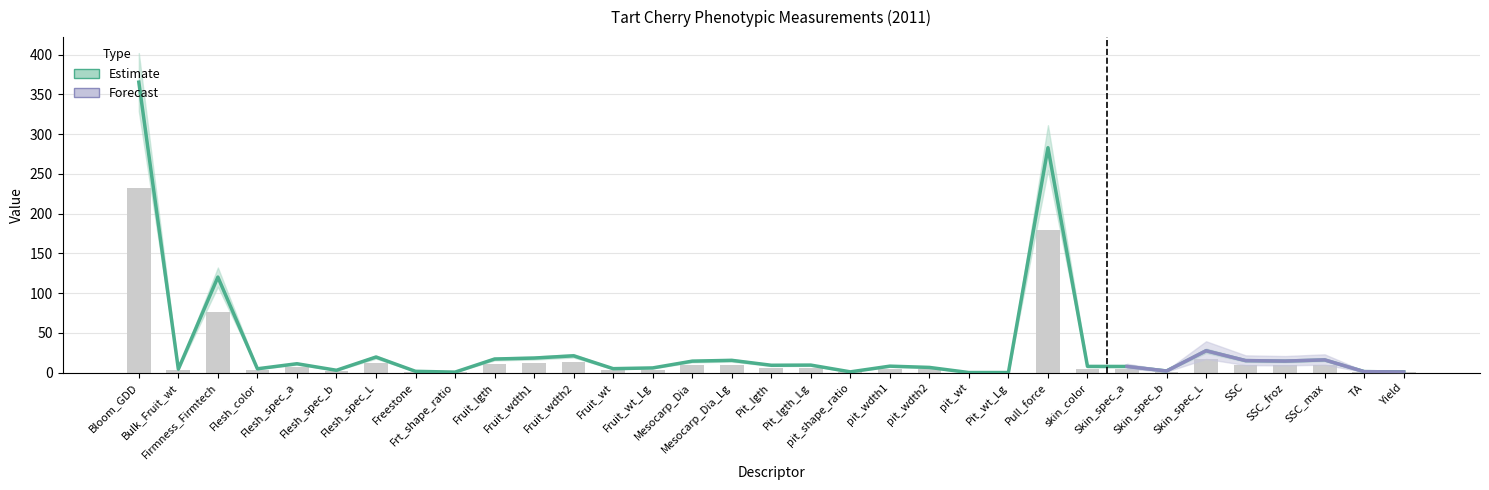

Which category has the highest value across all series?

Bloom_GDD